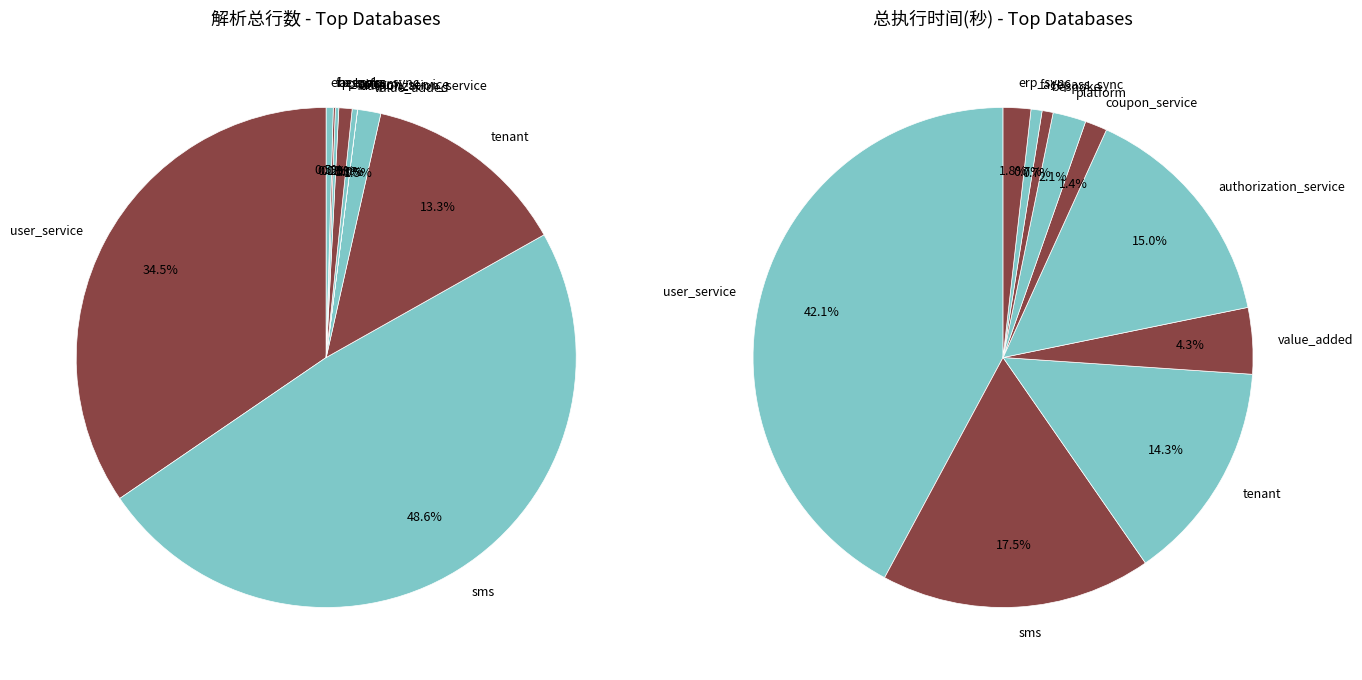

Is it true that bespoke is 1% of the pie?

True